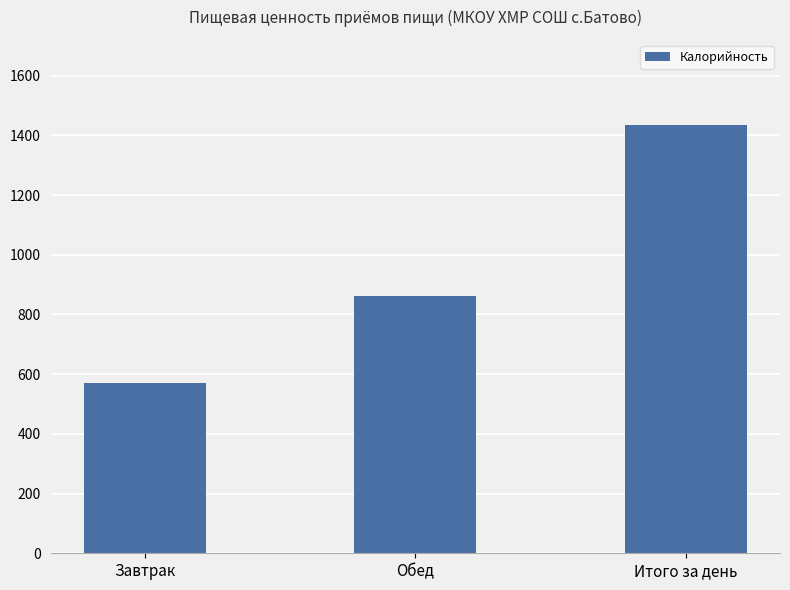

What is the approximate value at Завтрак?

569.7